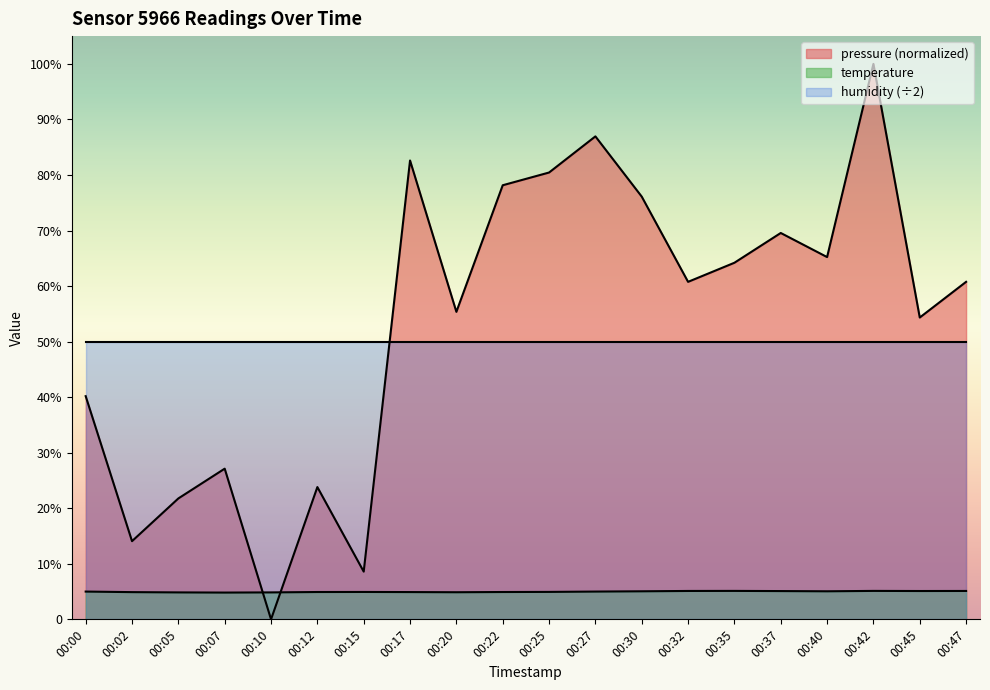

At 00:00, list the series in order from smallest to largest.

temperature, pressure (normalized), humidity (÷2)